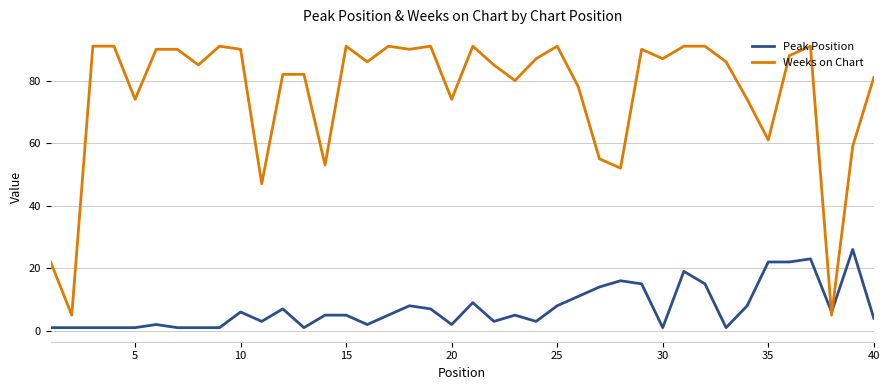

True or false: Peak Position has more than 2 interior local peaks.

True